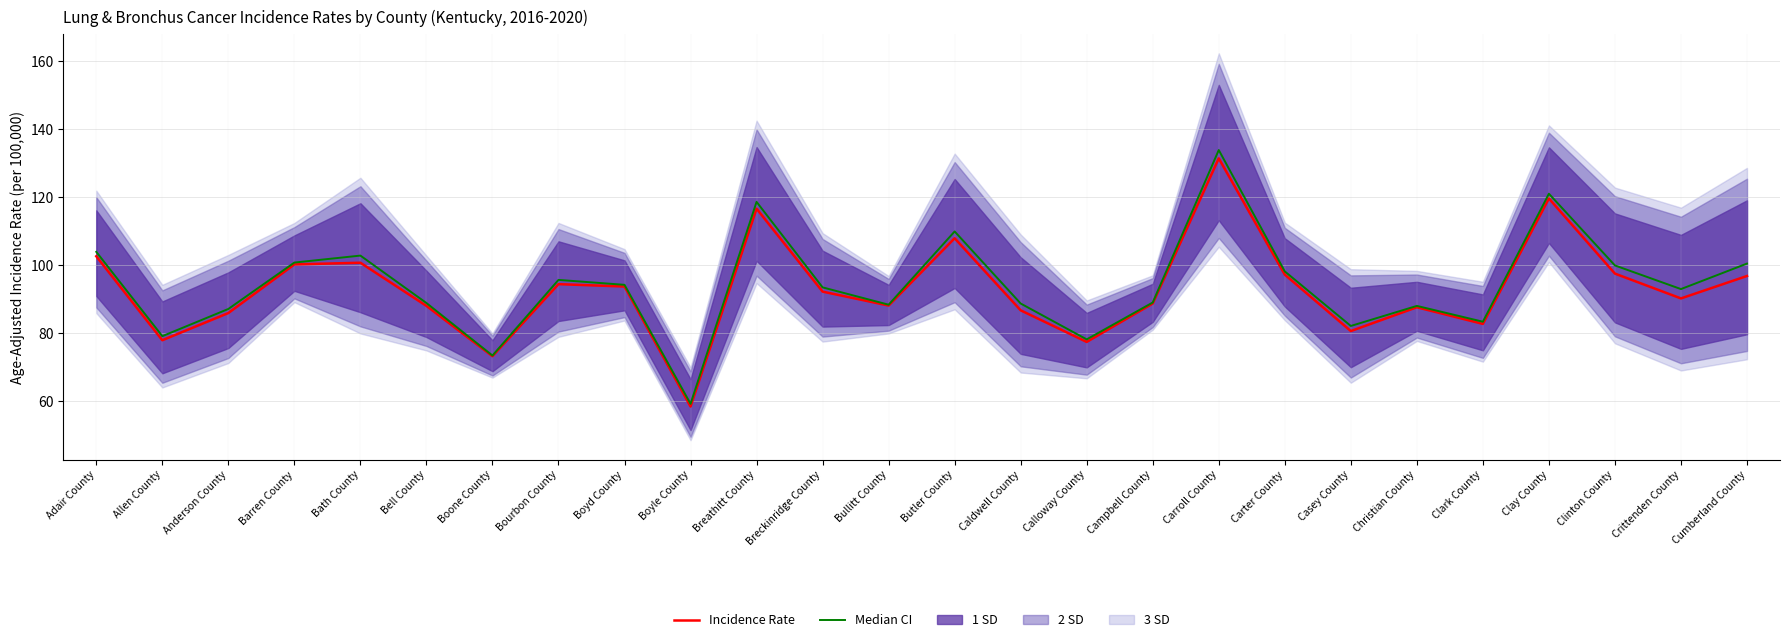

Is this an area chart (filled region under the line)?

No